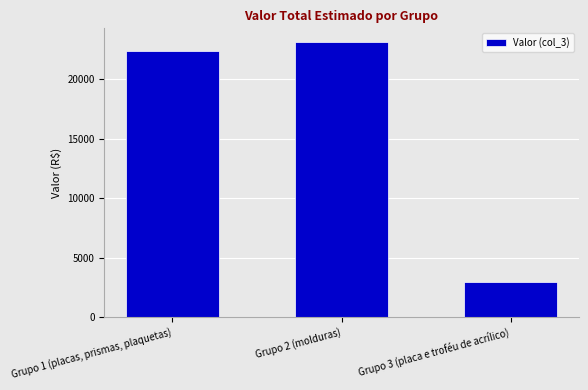

Rank the categories by value from highest to lowest.

Grupo 2 (molduras), Grupo 1 (placas, prismas, plaquetas), Grupo 3 (placa e troféu de acrílico)